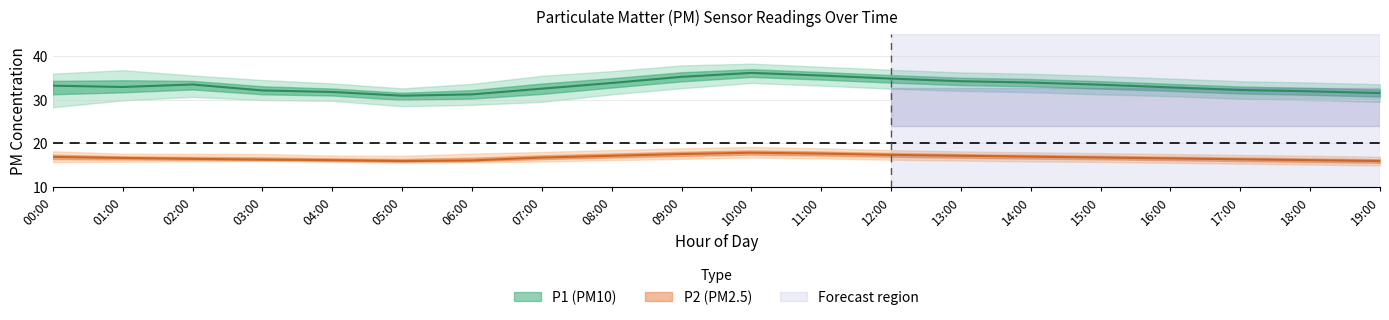

Which category has the highest value in the P1_upper series?

10:00